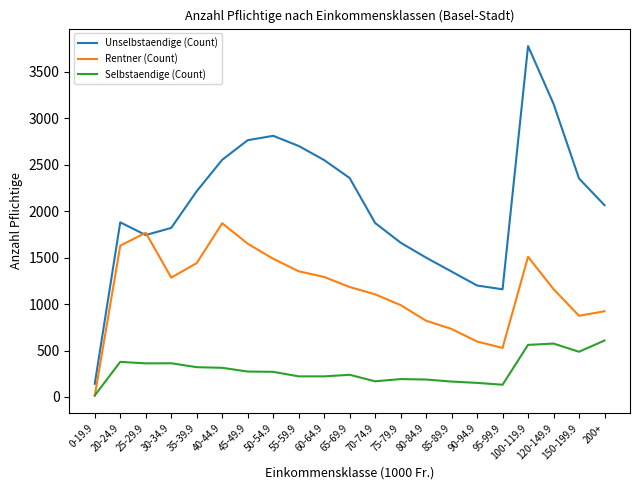

At 70-74.9, list the series in order from largest to smallest.

Unselbstaendige (Count), Rentner (Count), Selbstaendige (Count)